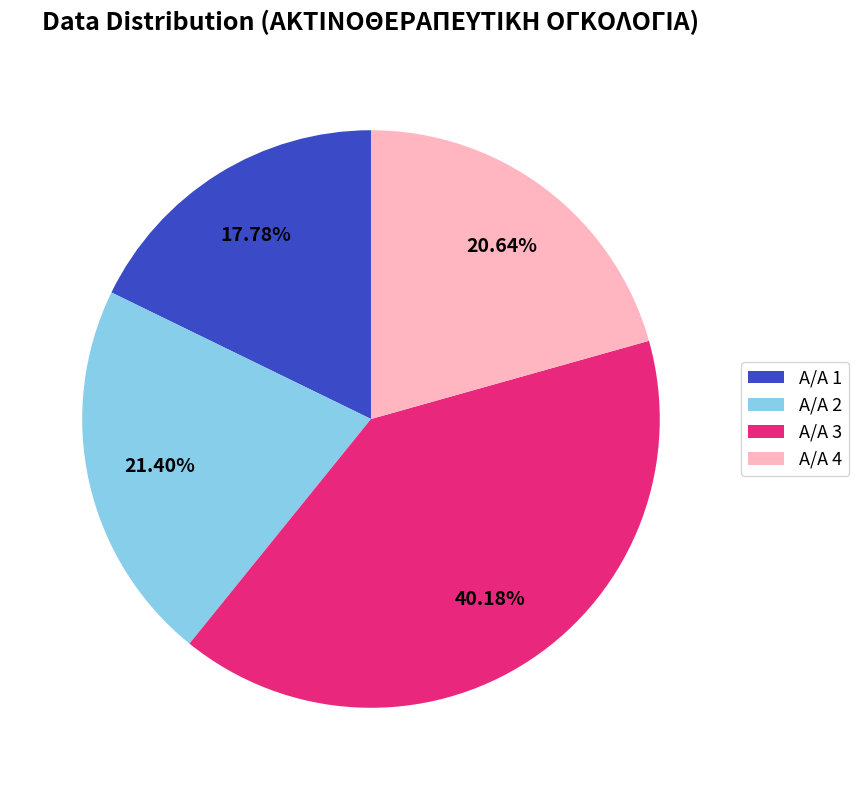

Which slice is the smallest?

Α/Α 1